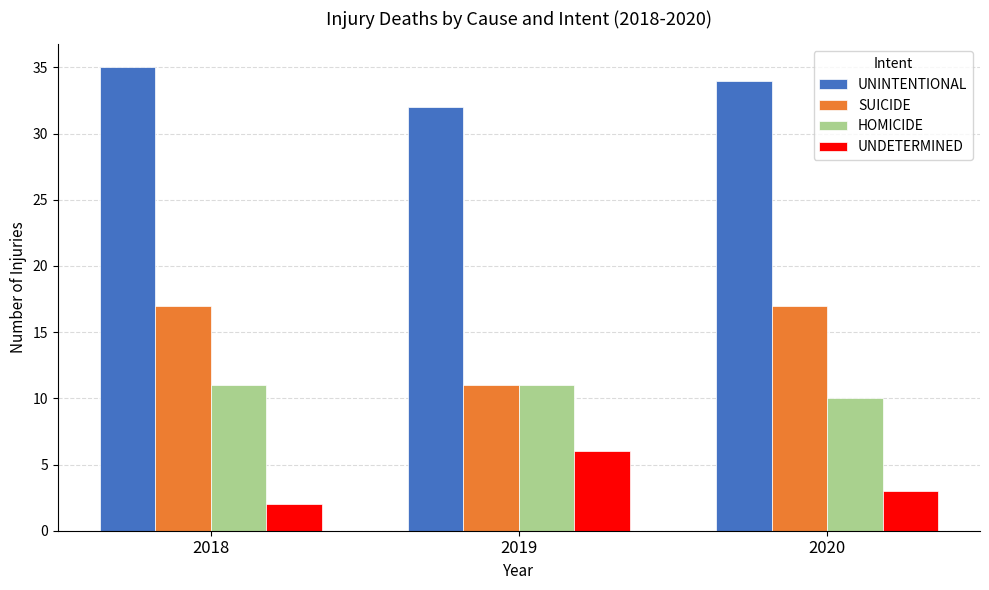

How many bars are there in each group?

4